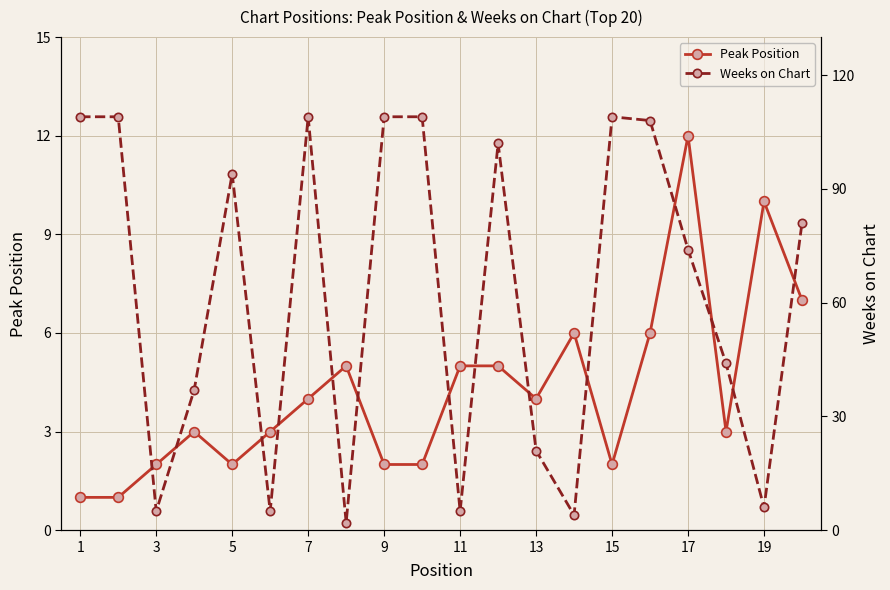

True or false: Peak Position has more than 1 interior local peaks.

True